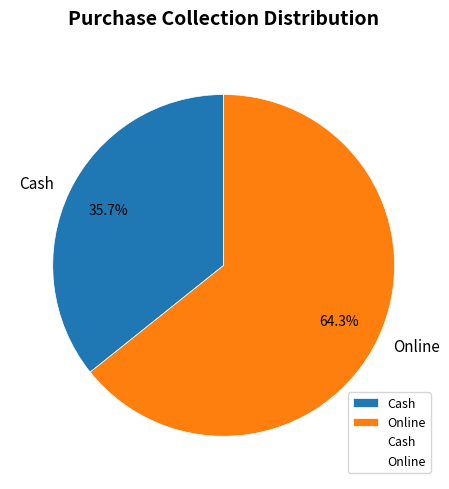

What is the majority slice?

Online